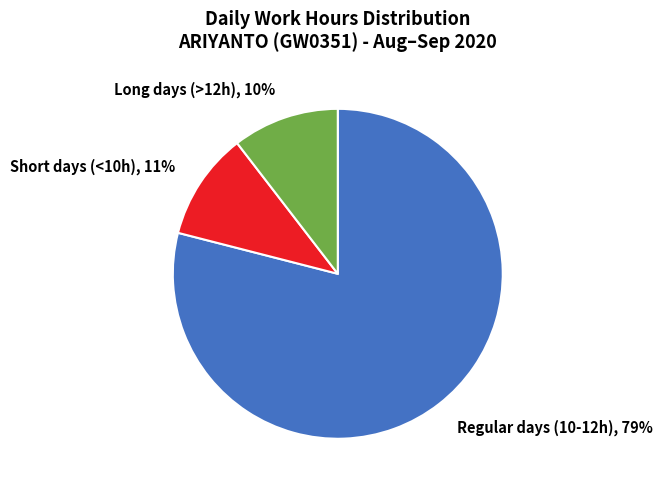

Which has a higher value, Regular days (10-12h), 79% or Long days (>12h), 10%?

Regular days (10-12h), 79%